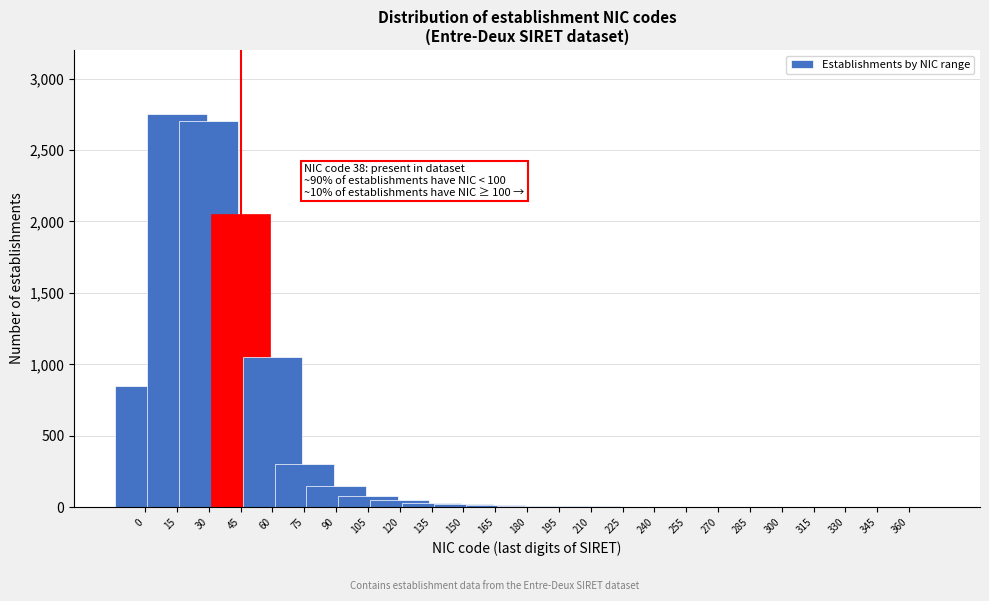

What is the sum of all values?

10093